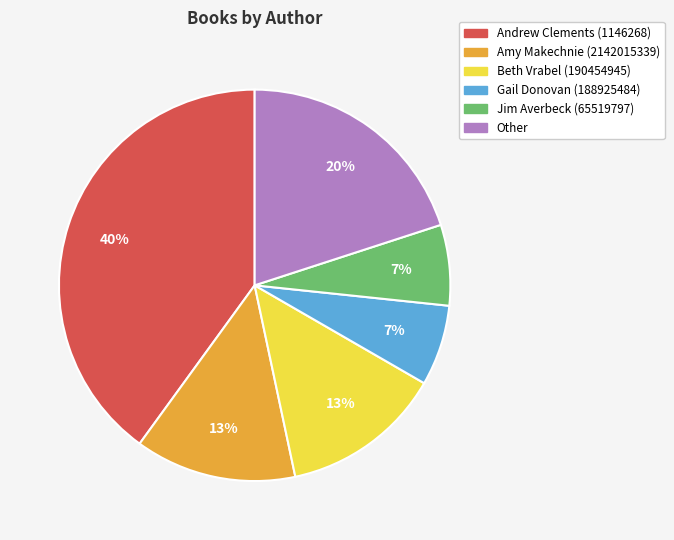

Which has a higher value, Amy Makechnie (2142015339) or Jim Averbeck (65519797)?

Amy Makechnie (2142015339)